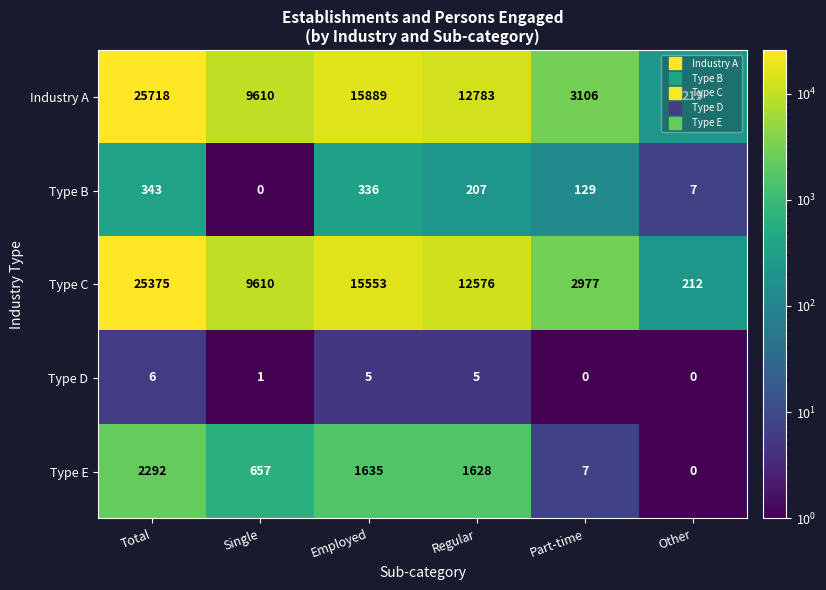

Rank the series at Total from lowest to highest value.

Type D, Type B, Type E, Type C, Industry A